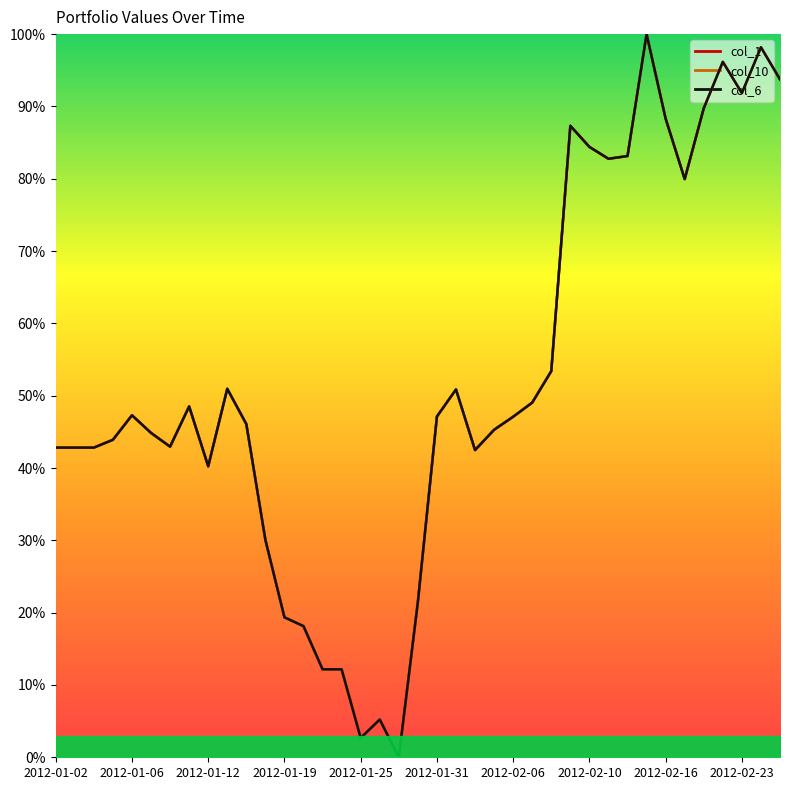

How many interior local valleys does the col_6 series have?

8